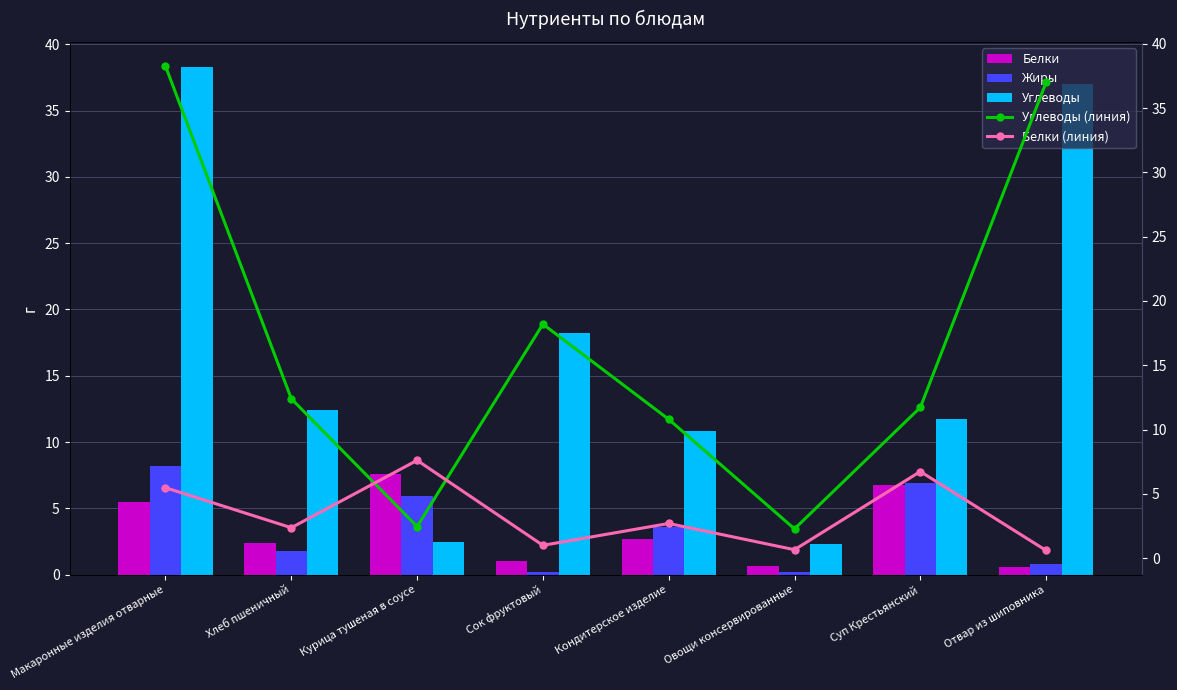

What is the difference between the maximum and minimum values in the Углеводы (линия) series?

36.0